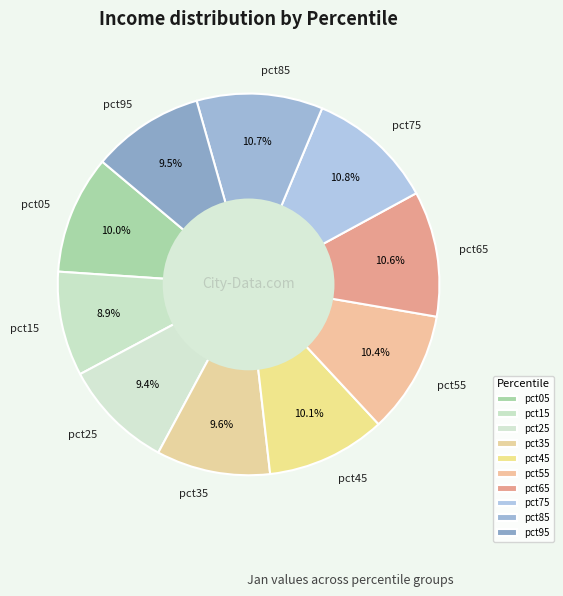

Is there any slice that represents more than half of the pie?

No